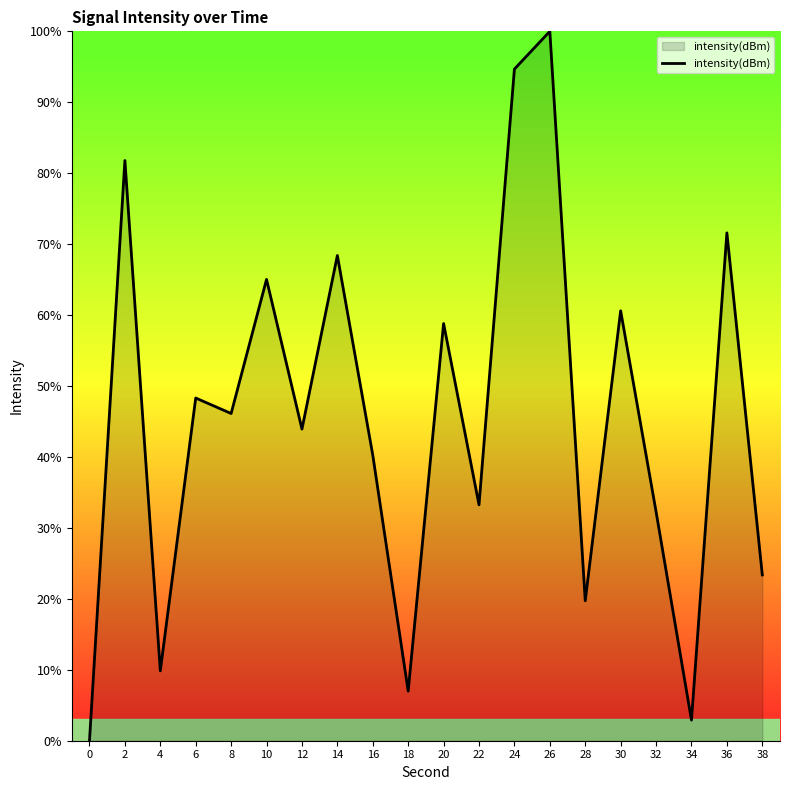

How many lines are shown in the chart?

1